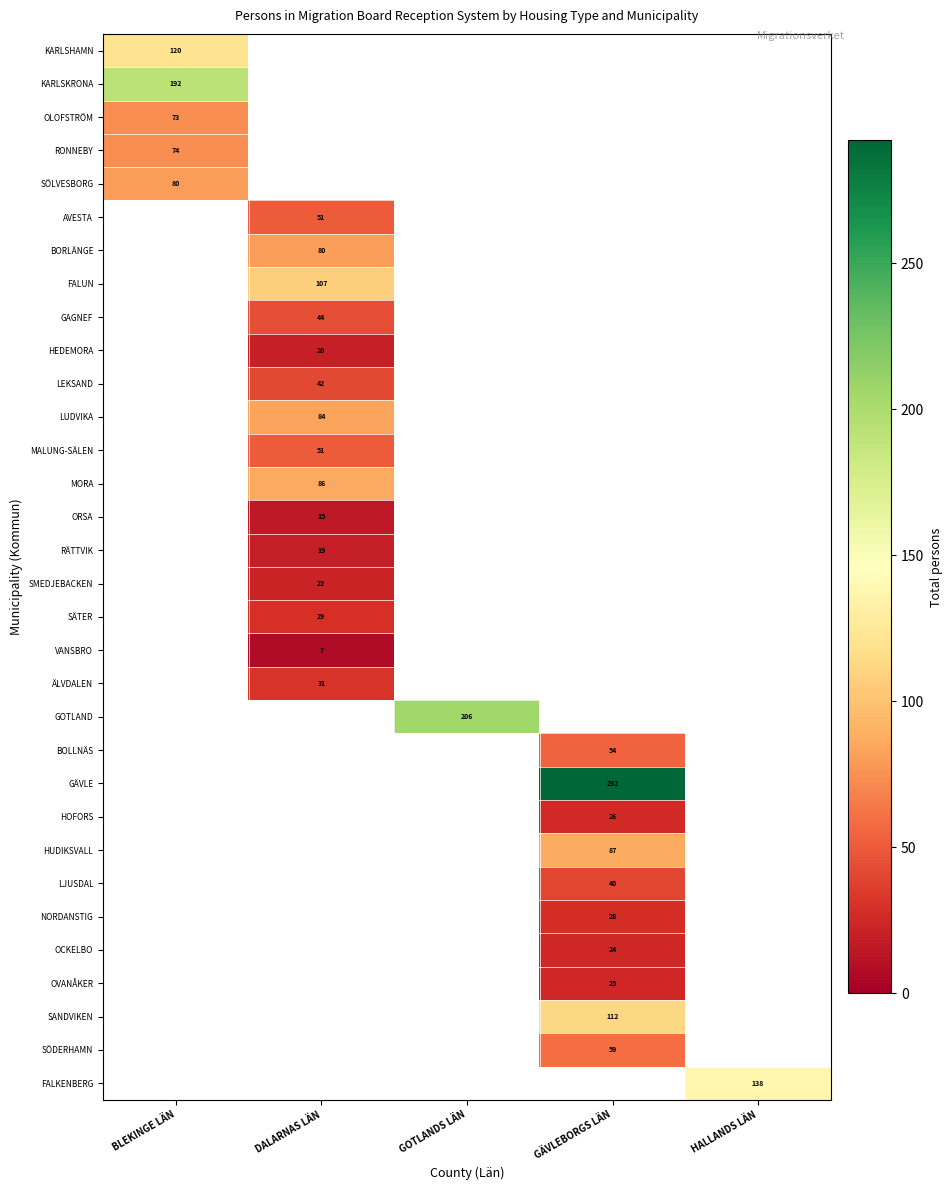

True or false: ÄLVDALEN has a value of 55 at DALARNAS LÄN.

False